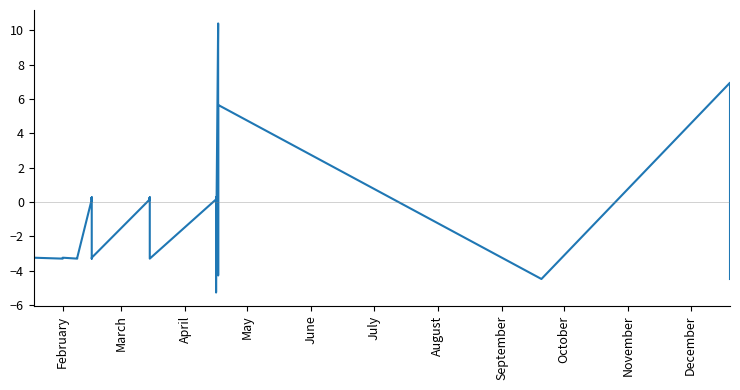

What is the label of the 28th point from the right?

November